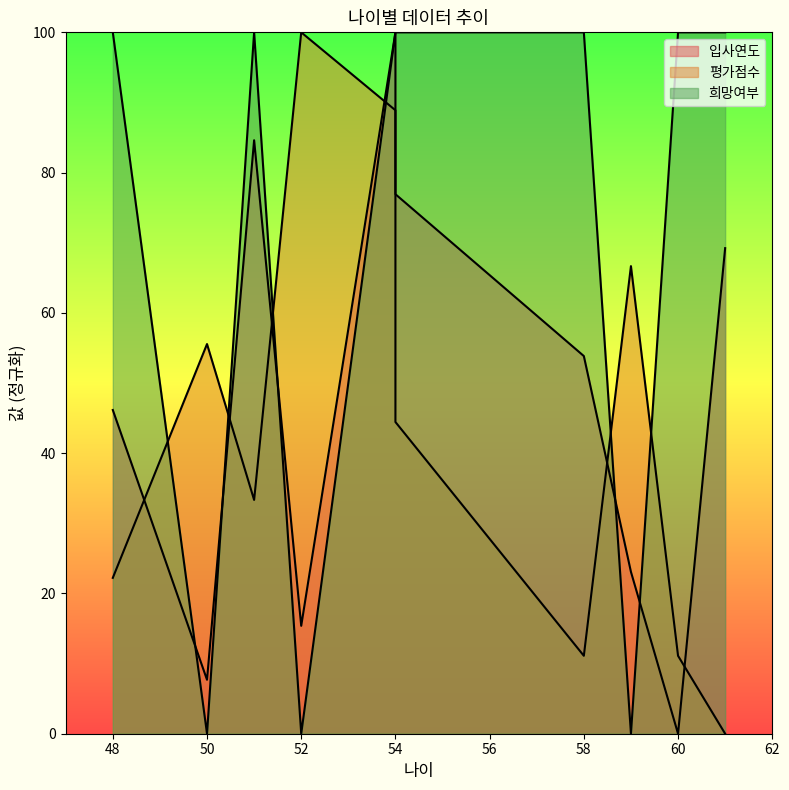

Where is the first local maximum for 희망여부?

51